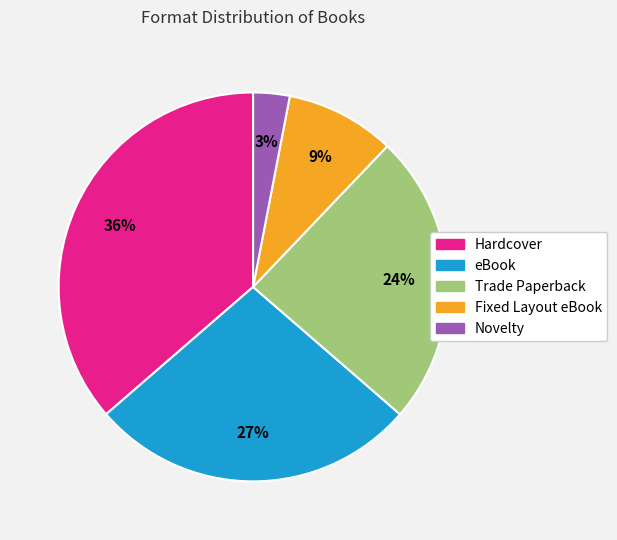

Count the number of slices in the pie.

5